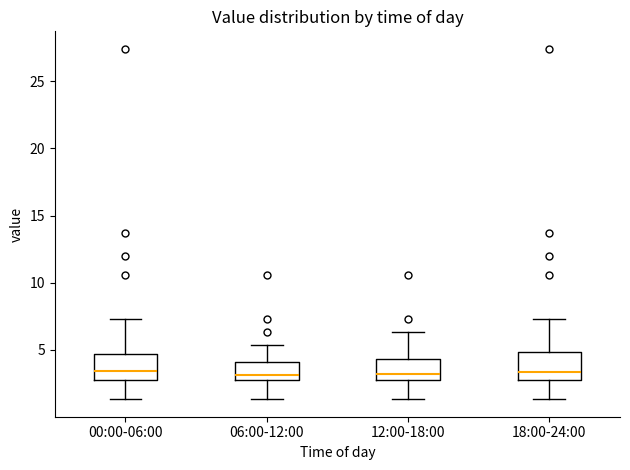

Where is the upper edge of the box for 06:00-12:00 on the y-axis? The values are not printed on the chart, so give them approximately, as read against the axis.

4.0